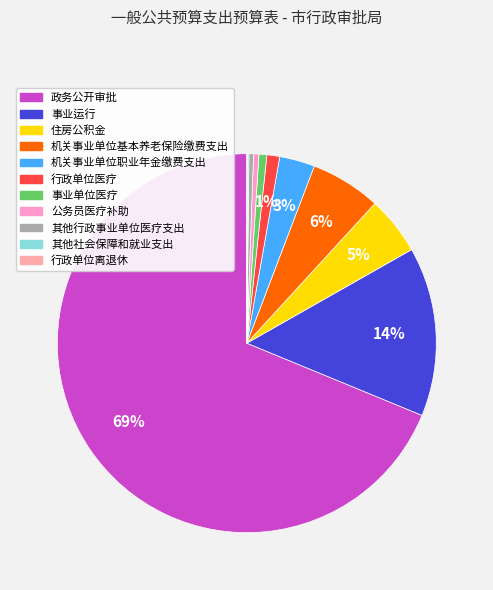

Is there any slice that represents more than half of the pie?

Yes